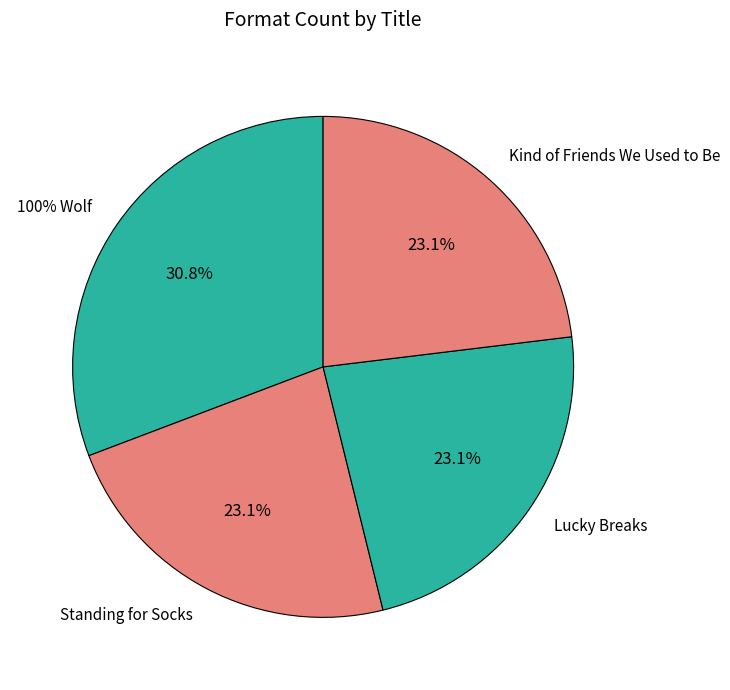

Does any single category account for the majority?

No